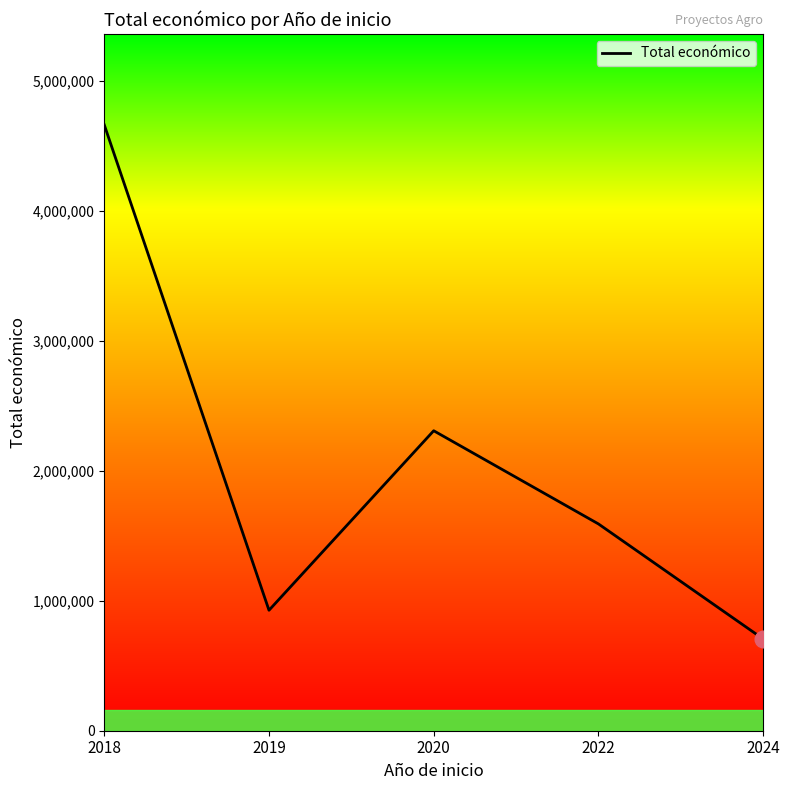

Which label corresponds to the largest value in the chart?

2018